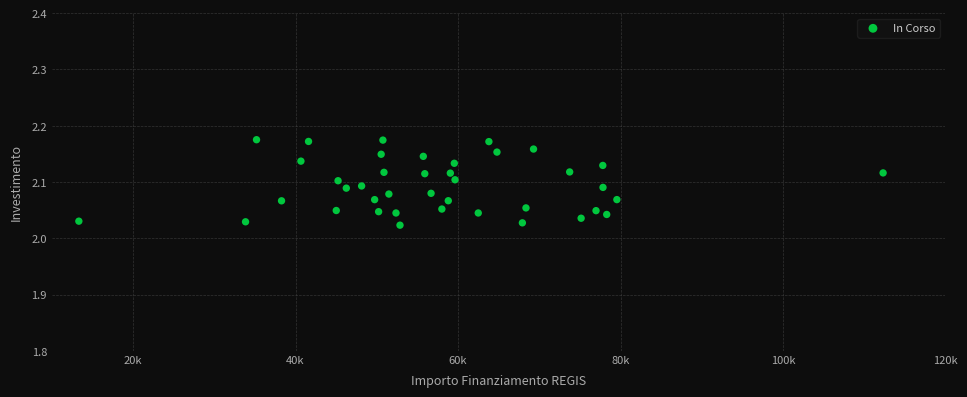

How many points are shown in the scatter plot?

40